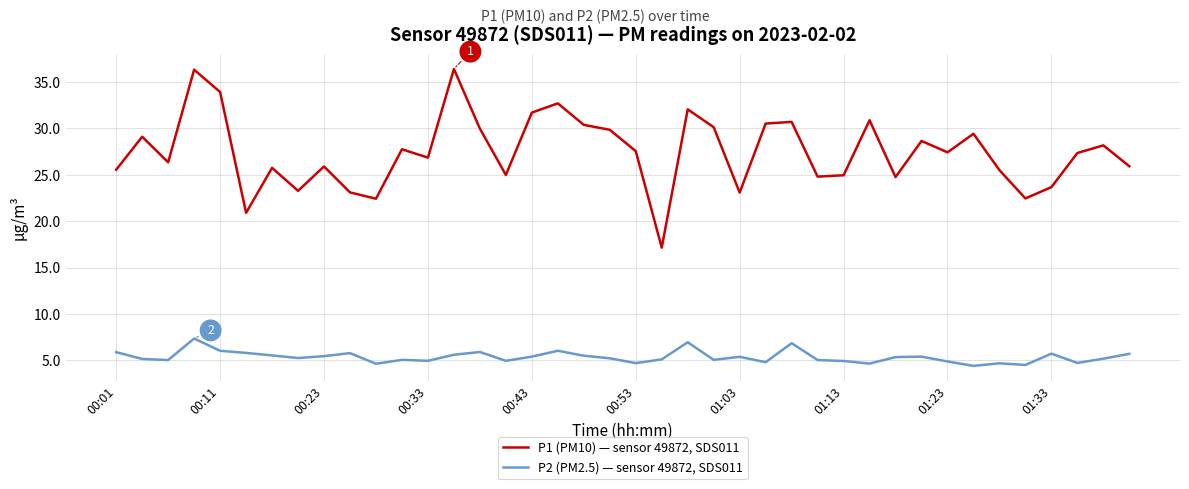

At how many categories does at least one series exceed 10?

40